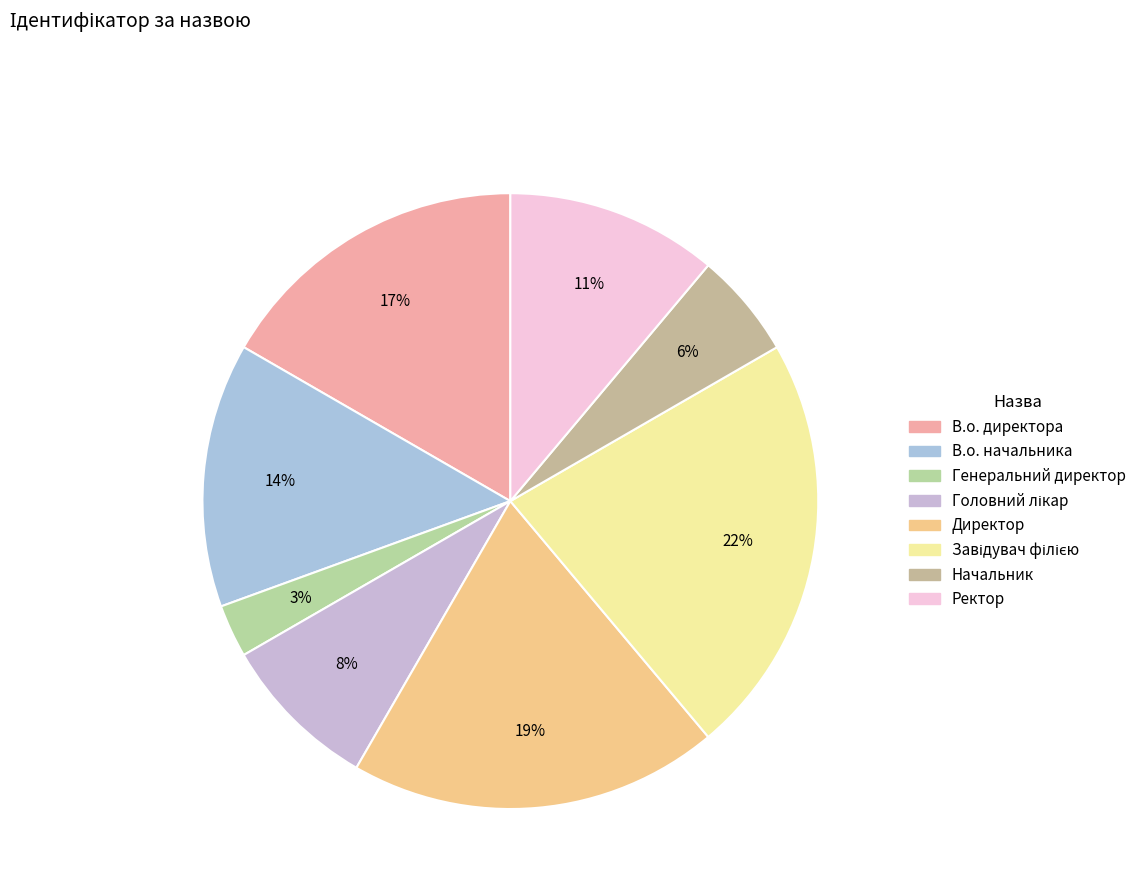

The Генеральний директор slice represents 3% of the pie. True or false?

True